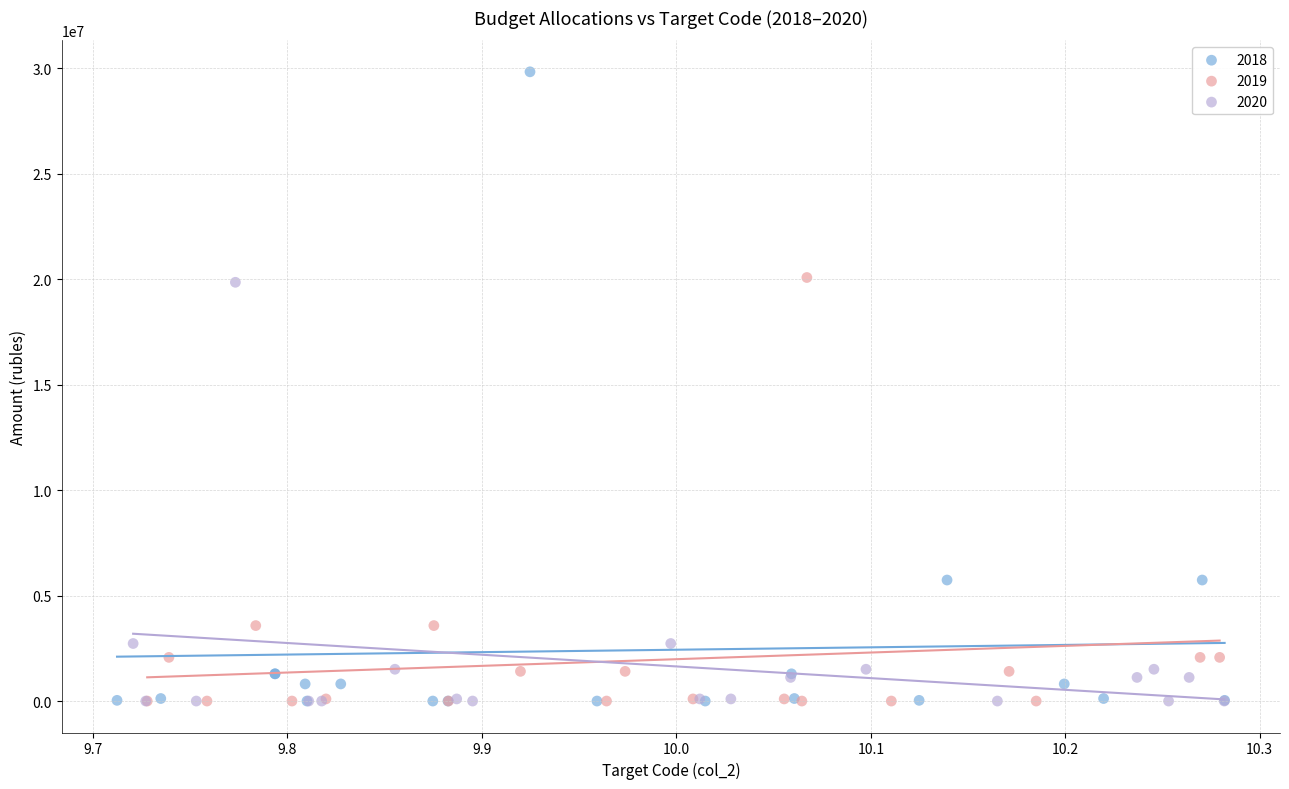

Which series contains the highest Y value?

2018